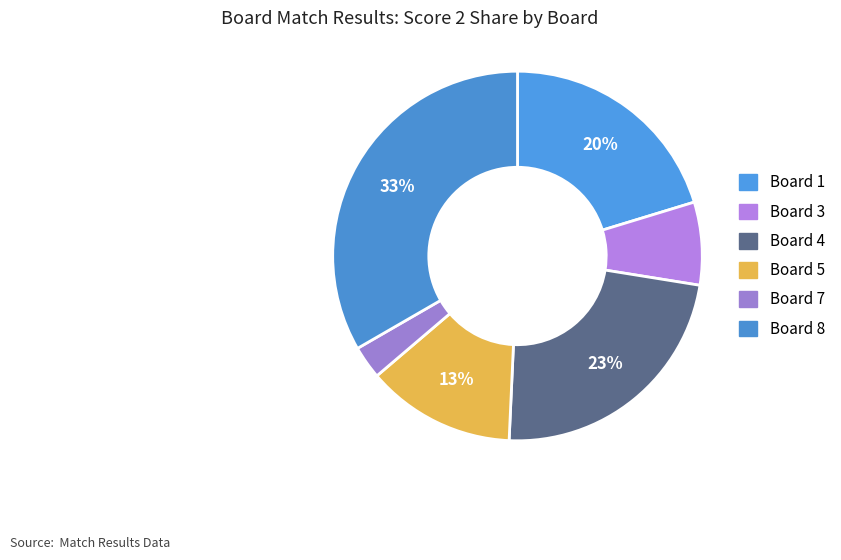

Which category has the biggest portion of the pie?

Board 8